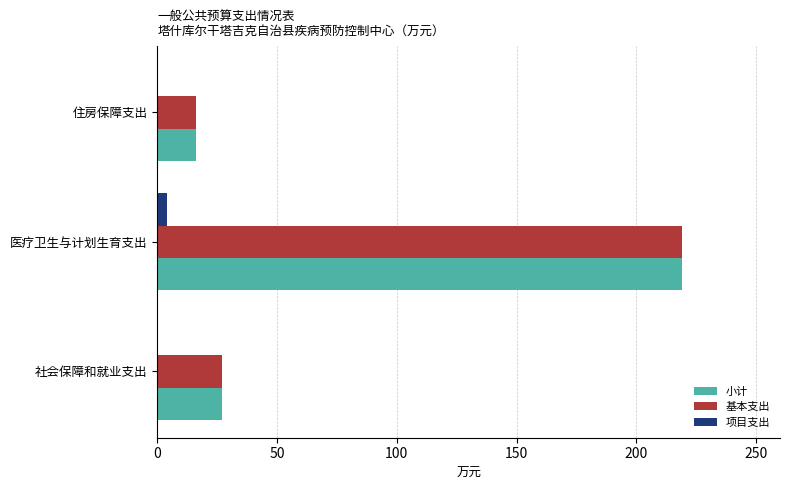

Count the number of categories in the chart.

3